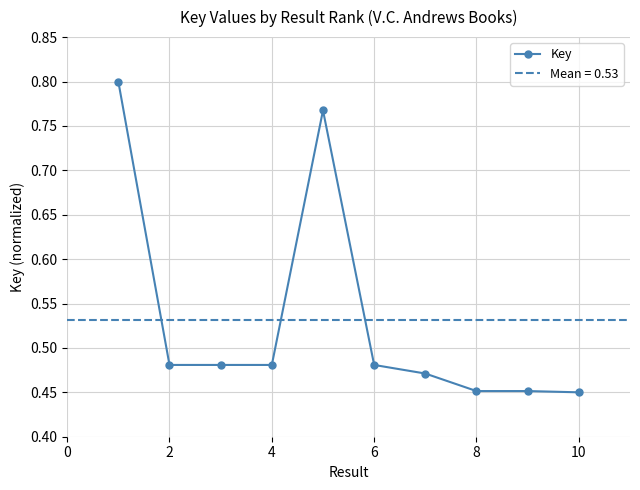

True or false: Key has more than 0 points higher than both neighbors.

True